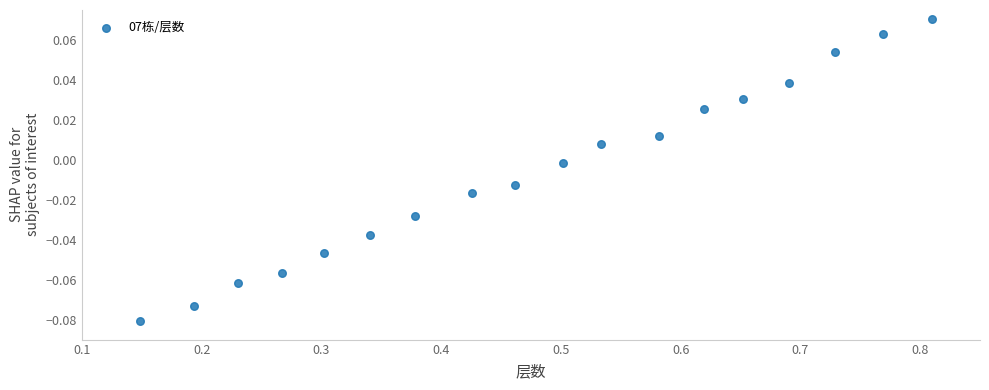

What is the range of X values (max minus min)?

0.7